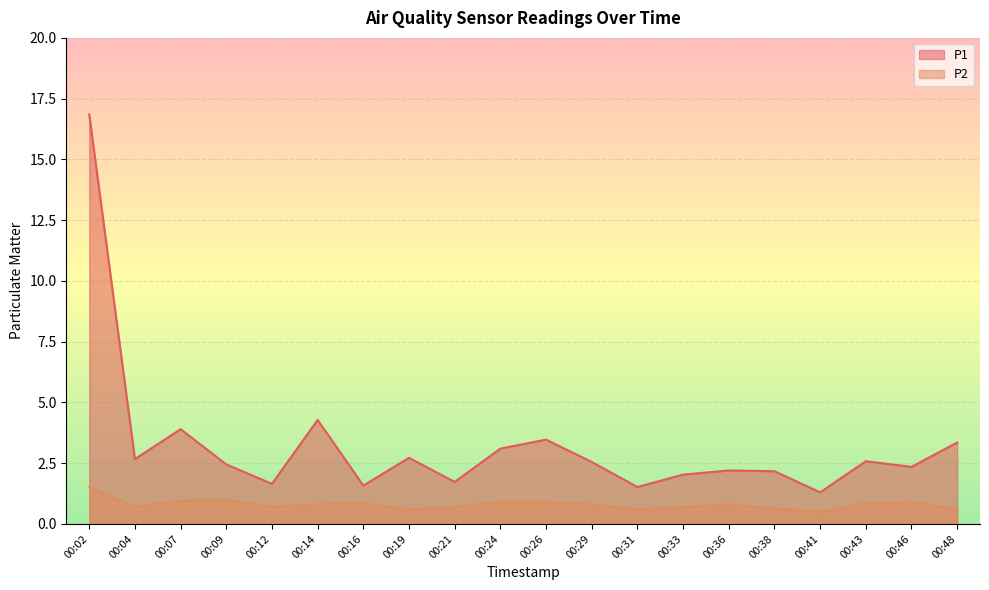

What is the difference between the maximum and minimum values in the P2 series?

1.0